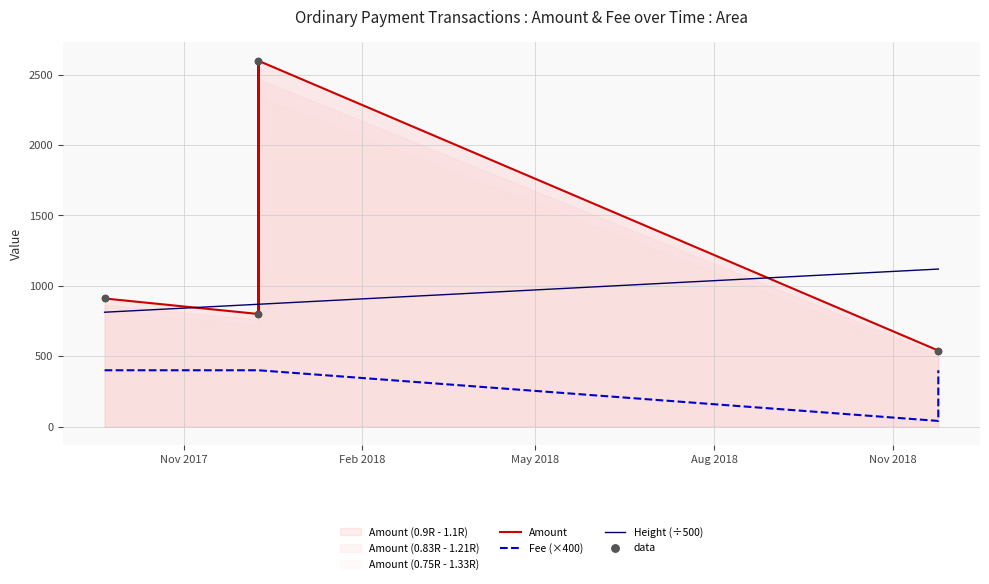

What are all the series names shown in the legend?

Amount, Fee (×400), Height (÷500), data